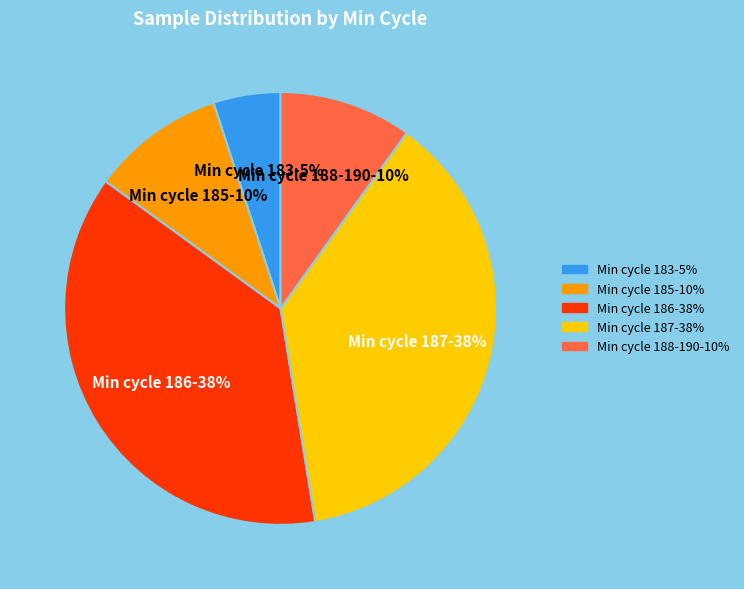

To the nearest percent, what is the difference between the largest and smallest slice percentages?

33%